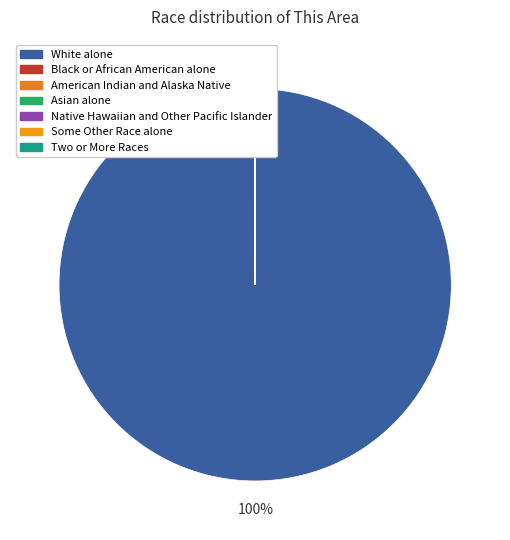

Is there any slice that represents more than half of the pie?

Yes